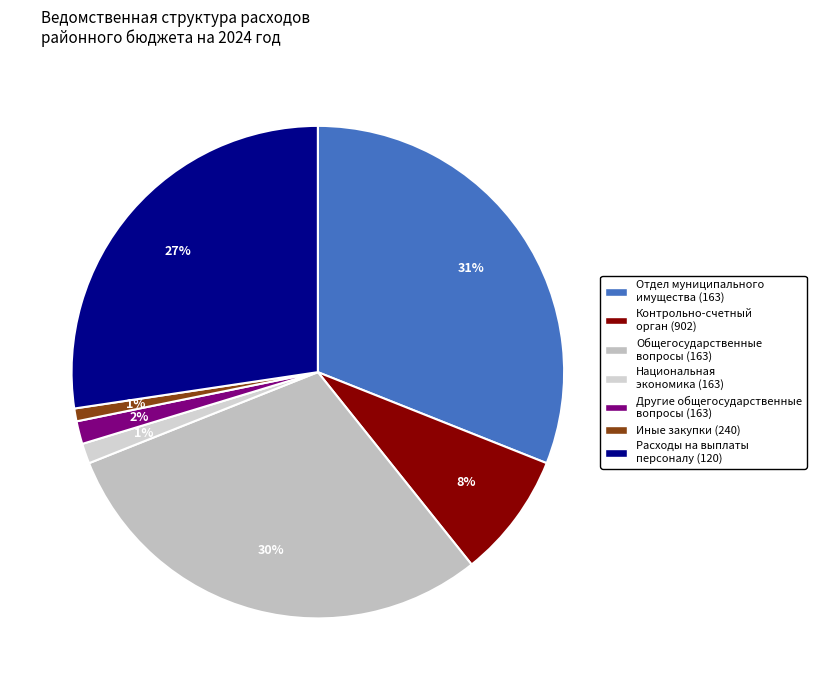

Count the number of slices in the pie.

7